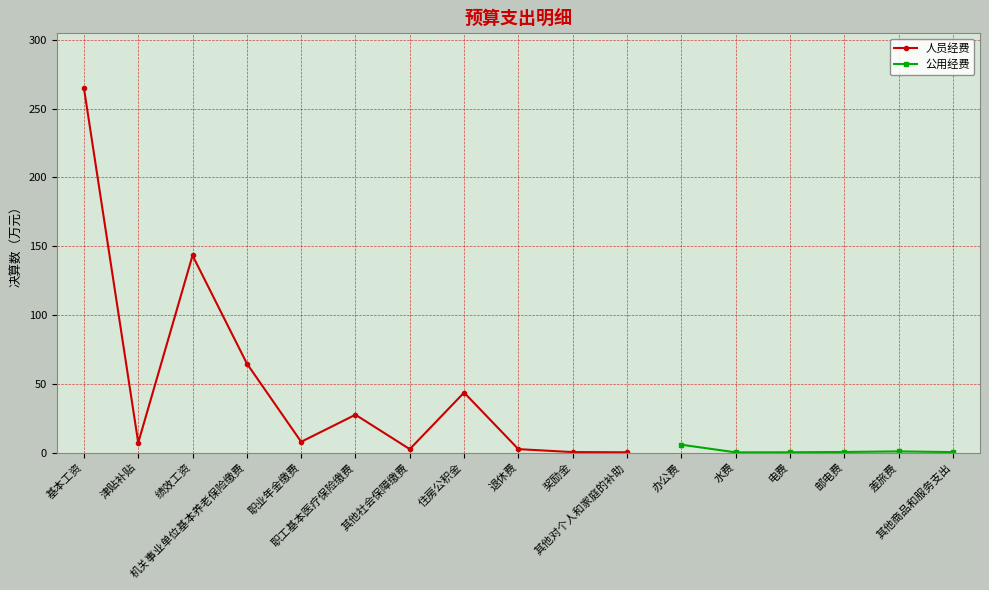

True or false: 公用经费 and 人员经费 cross at least once.

False